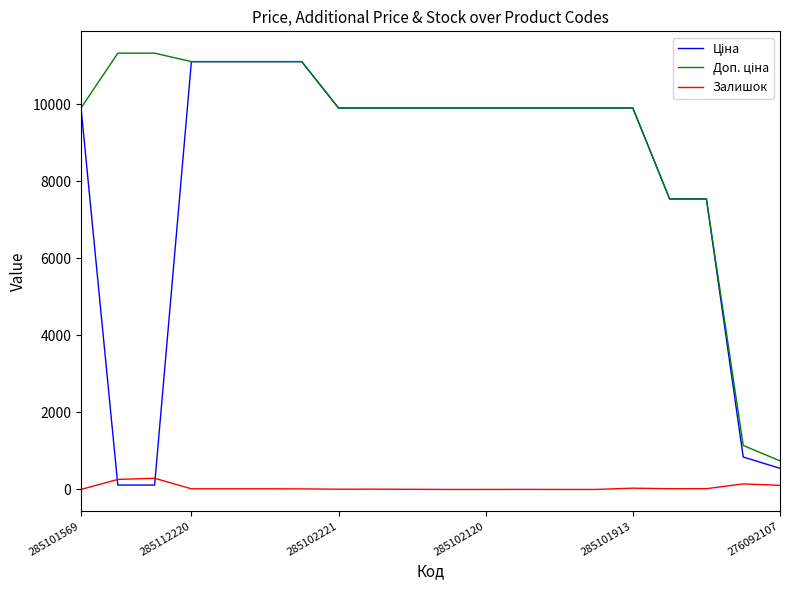

What is the maximum value shown in the chart?

11334.0